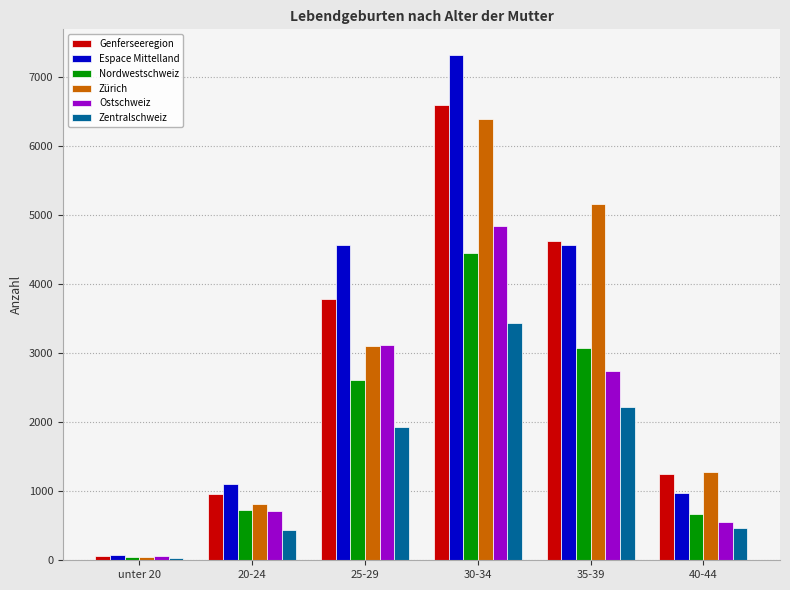

Between unter 20 and 40-44, which series saw the biggest shift?

Zürich